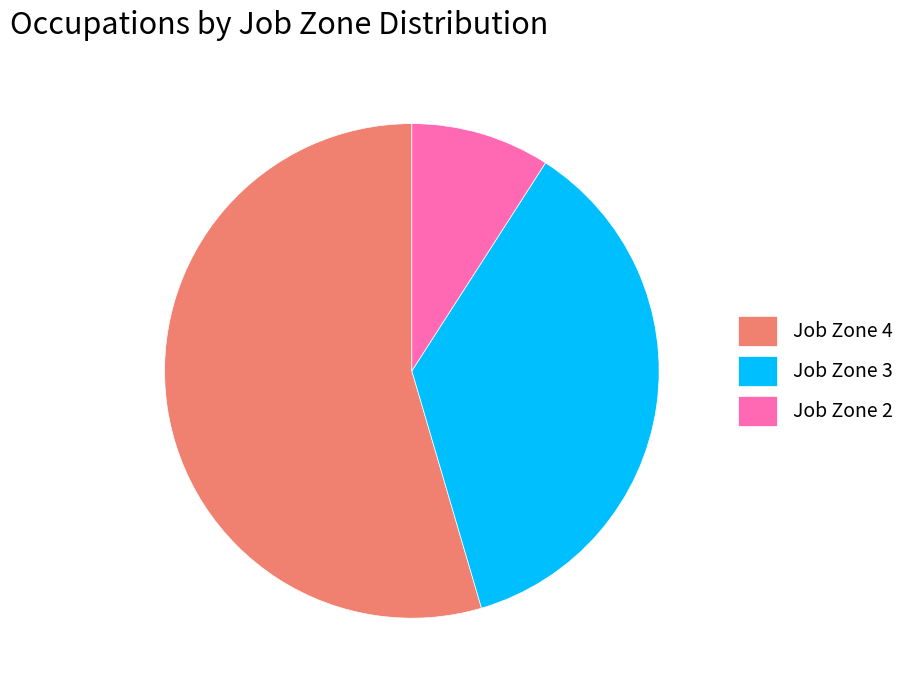

Which category has the smallest portion of the pie?

Job Zone 2